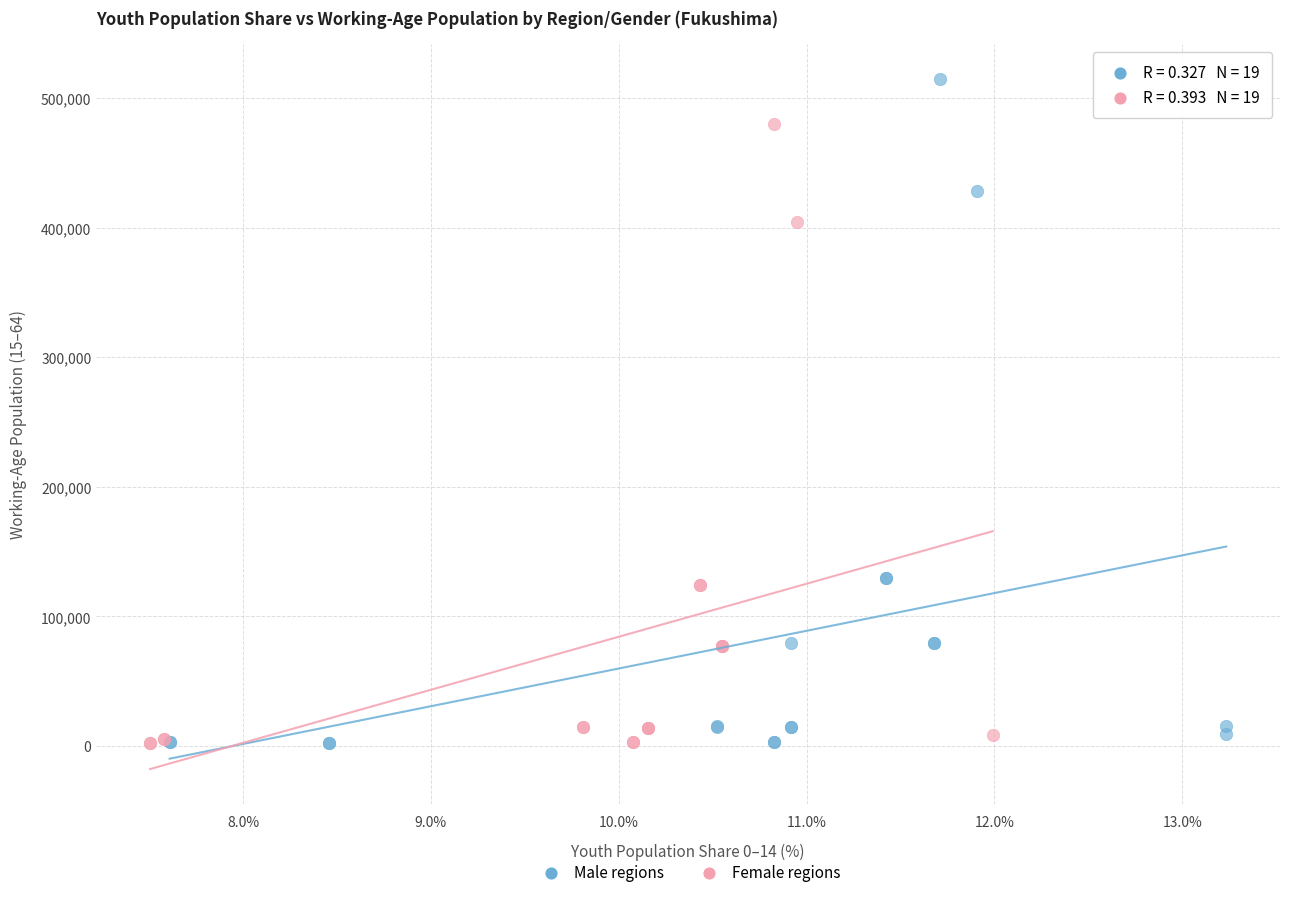

Which series contains the highest Y value?

Male regions